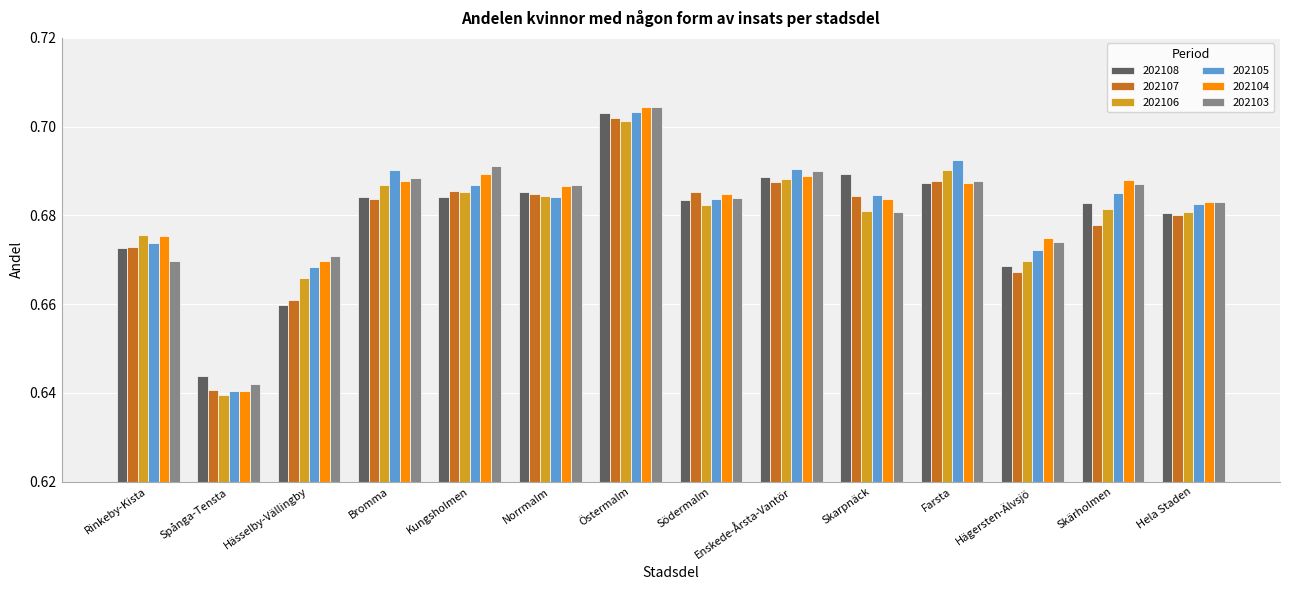

How many bars are there in total?

84